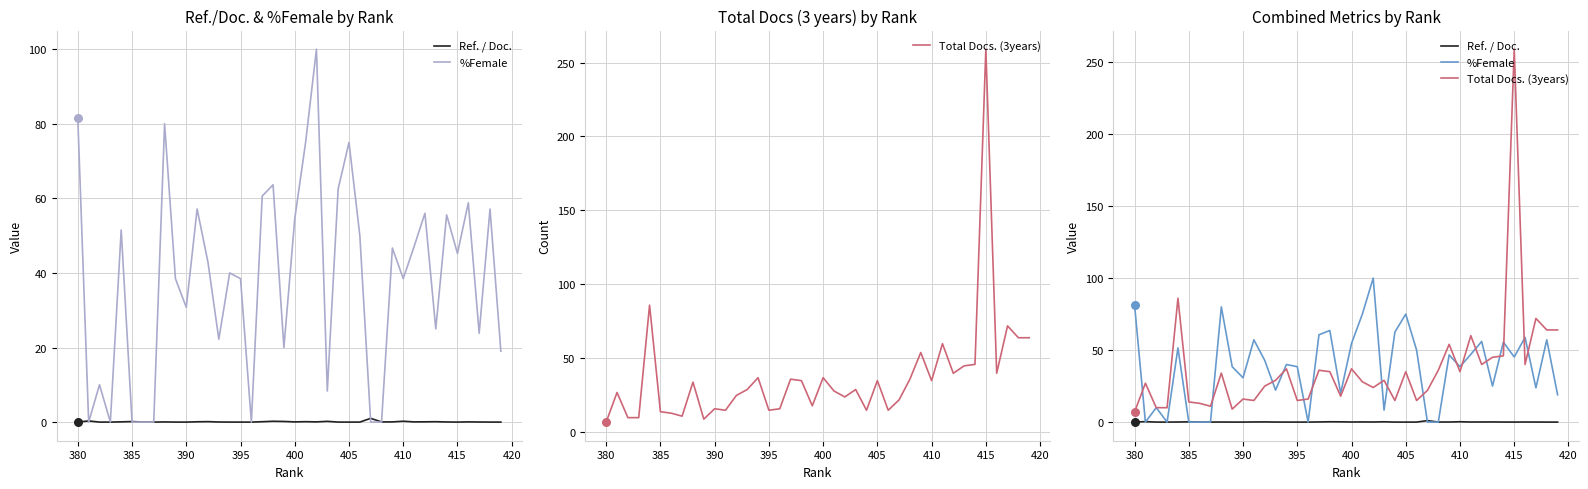

Which series has the largest total across all categories?

%Female